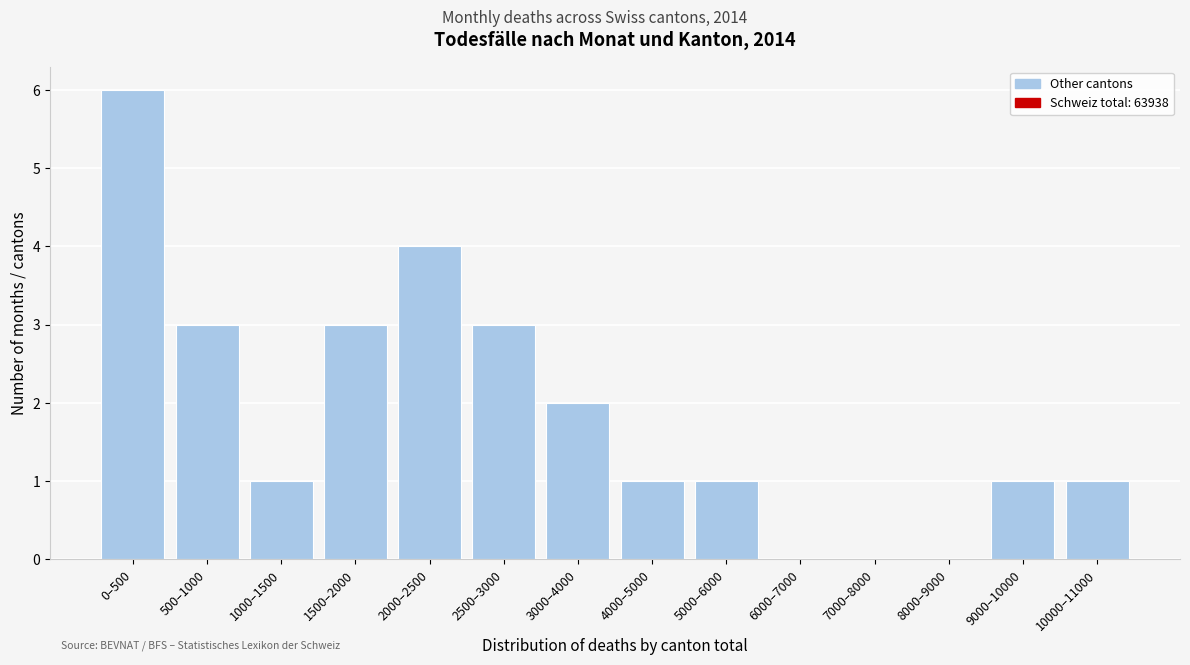

Reading left to right, list all the values displayed in this chart.

0–500=6	500–1000=3	1000–1500=1	1500–2000=3	2000–2500=4	2500–3000=3	3000–4000=2	4000–5000=1	5000–6000=1	6000–7000=0	7000–8000=0	8000–9000=0	9000–10000=1	10000–11000=1